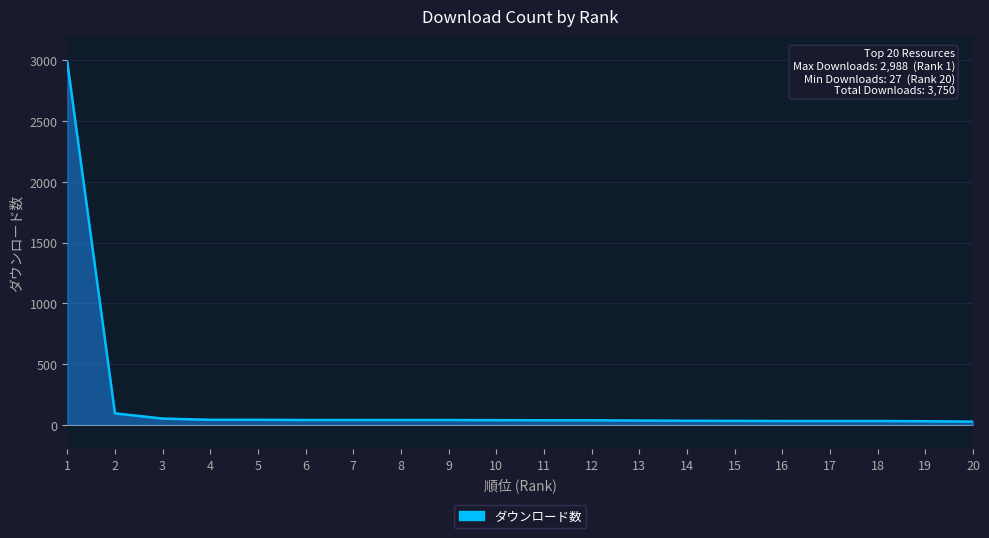

What value does the data have at 2, to the nearest 100?

100